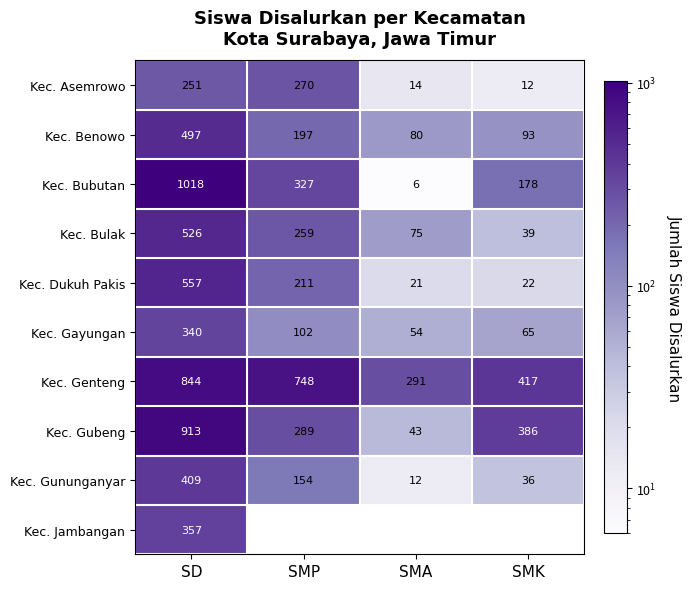

Between SMP and SMK, which is larger?

SMP